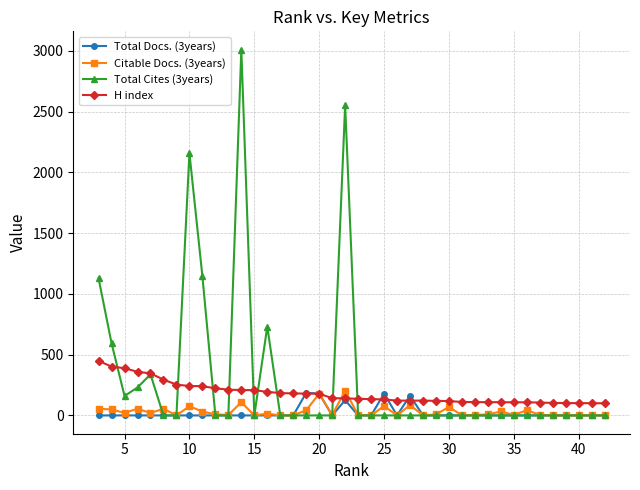

Rank the series by their maximum value, from lowest to highest.

Total Docs. (3years), Citable Docs. (3years), H index, Total Cites (3years)